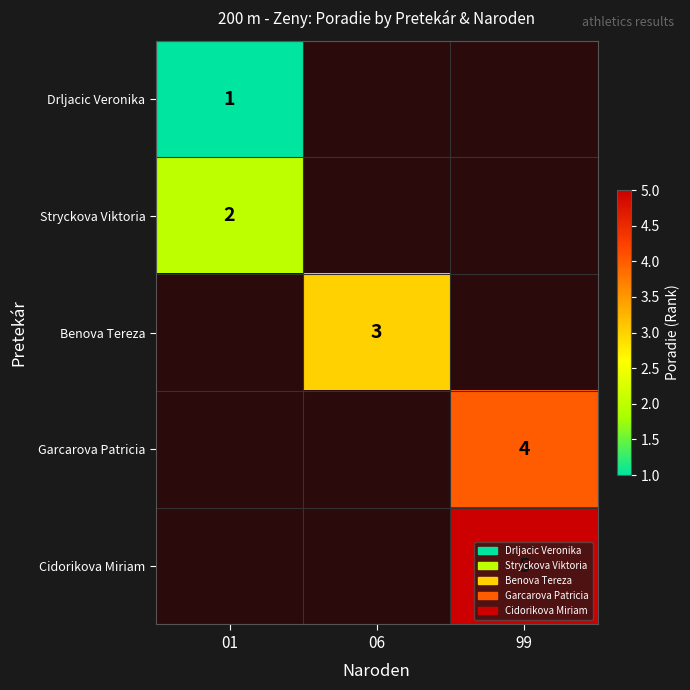

Is it true that Benova Tereza equals 4 at 06?

False